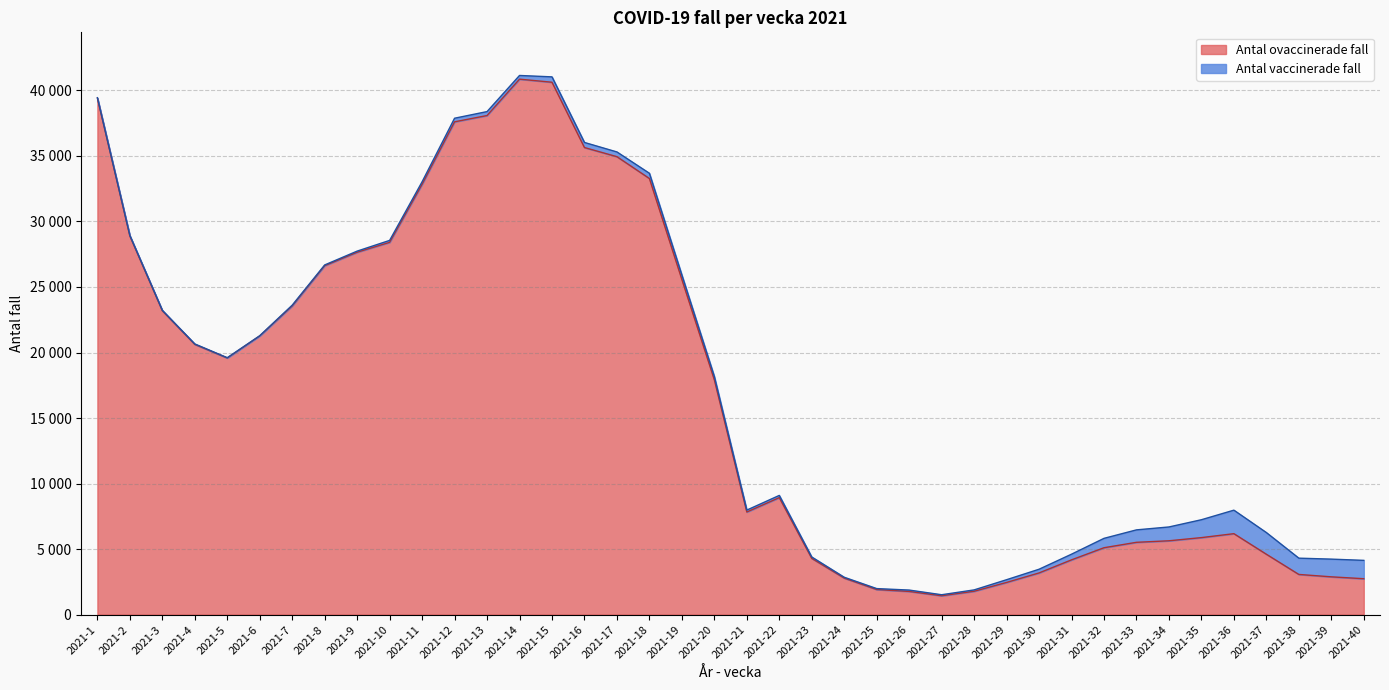

Does the chart have visible grid lines?

Yes